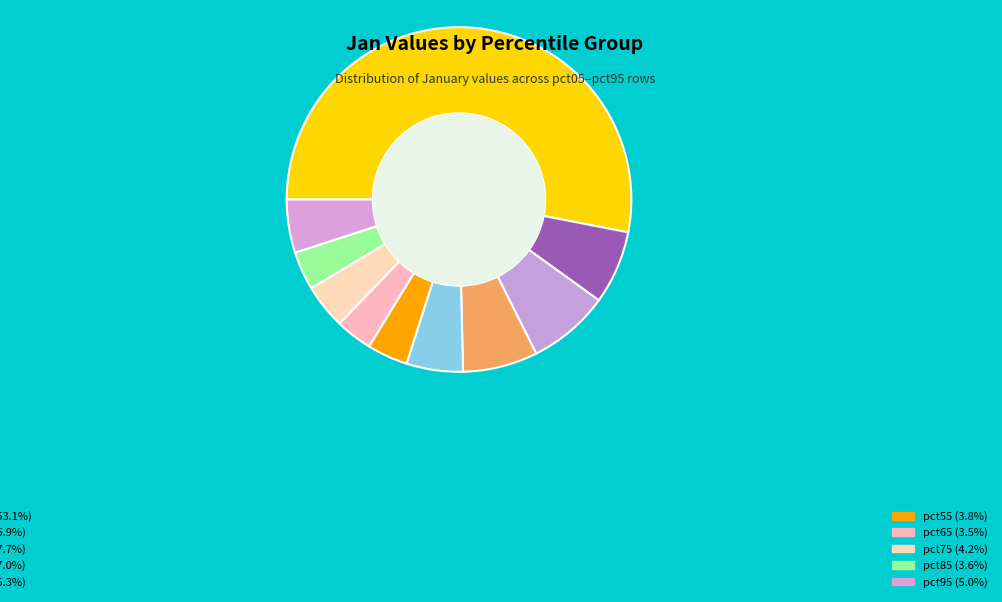

Rank the categories by value from lowest to highest.

pct65, pct85, pct55, pct75, pct95, pct45, pct15, pct35, pct25, pct05